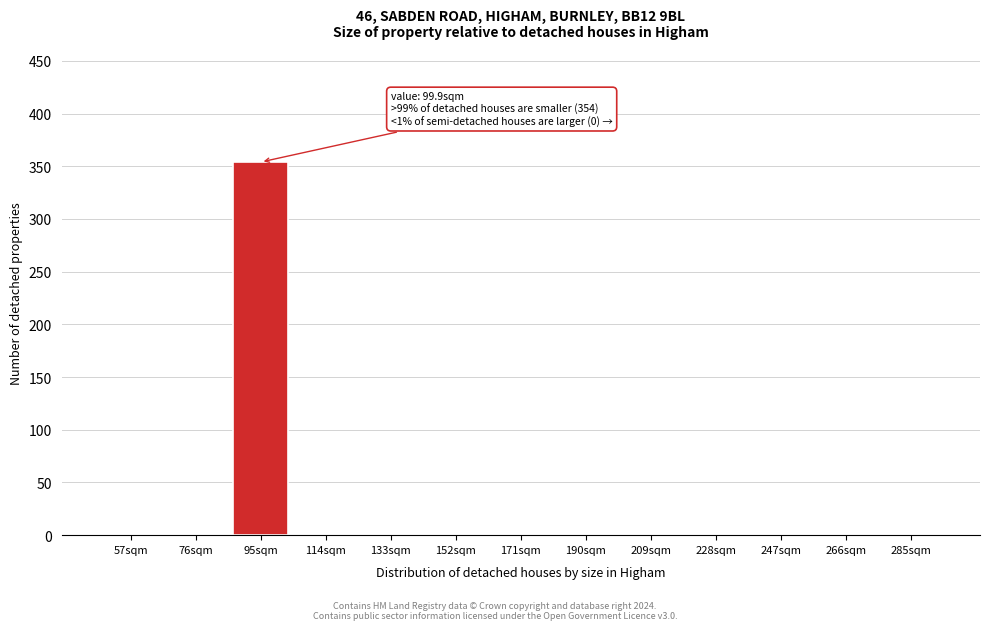

Reading right to left, transcribe all the data shown in this chart.

285sqm=0	266sqm=0	247sqm=0	228sqm=0	209sqm=0	190sqm=0	171sqm=0	152sqm=0	133sqm=0	114sqm=0	95sqm=354	76sqm=0	57sqm=0